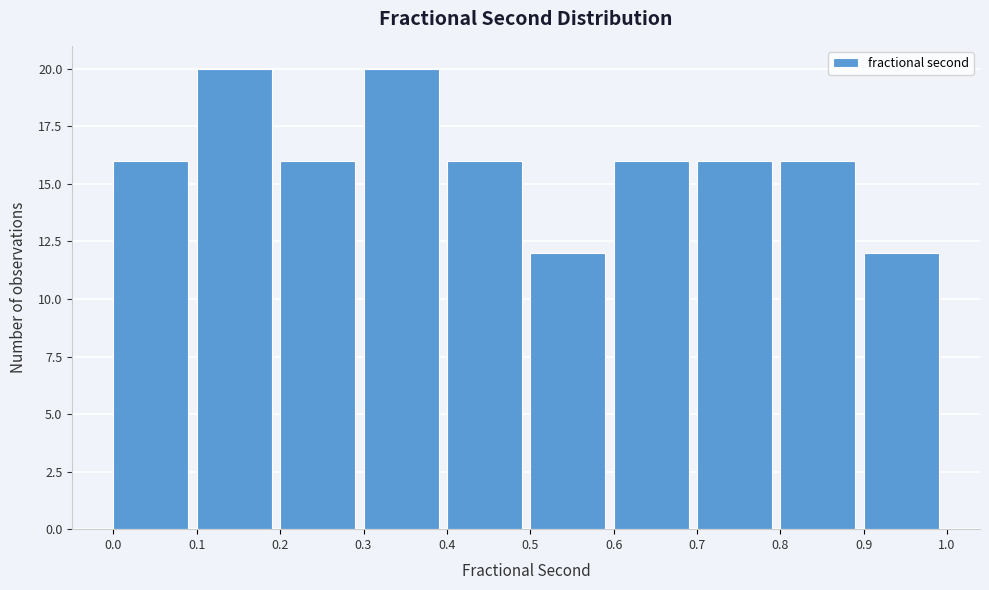

Reading left to right, list every bar in this chart as the range it spans on the x-axis followed by its height. The values are not printed on the chart, so give them approximately, as read against the axis.

0.0 to 0.1: 16
0.1 to 0.2: 20
0.2 to 0.3: 16
0.3 to 0.4: 20
0.4 to 0.5: 16
0.5 to 0.6: 12
0.6 to 0.7: 16
0.7 to 0.8: 16
0.8 to 0.9: 16
0.9 to 1.0: 12